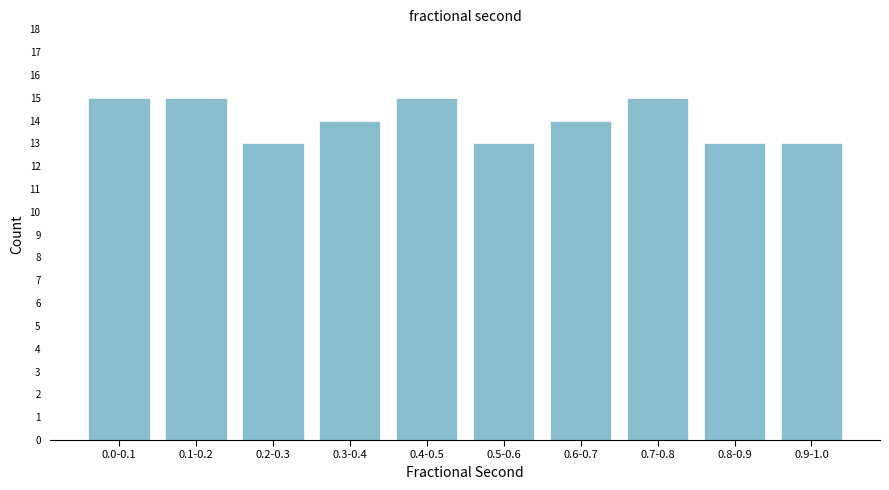

Reading right to left, what are all the values shown in this chart?

0.9-1.0=13	0.8-0.9=13	0.7-0.8=15	0.6-0.7=14	0.5-0.6=13	0.4-0.5=15	0.3-0.4=14	0.2-0.3=13	0.1-0.2=15	0.0-0.1=15